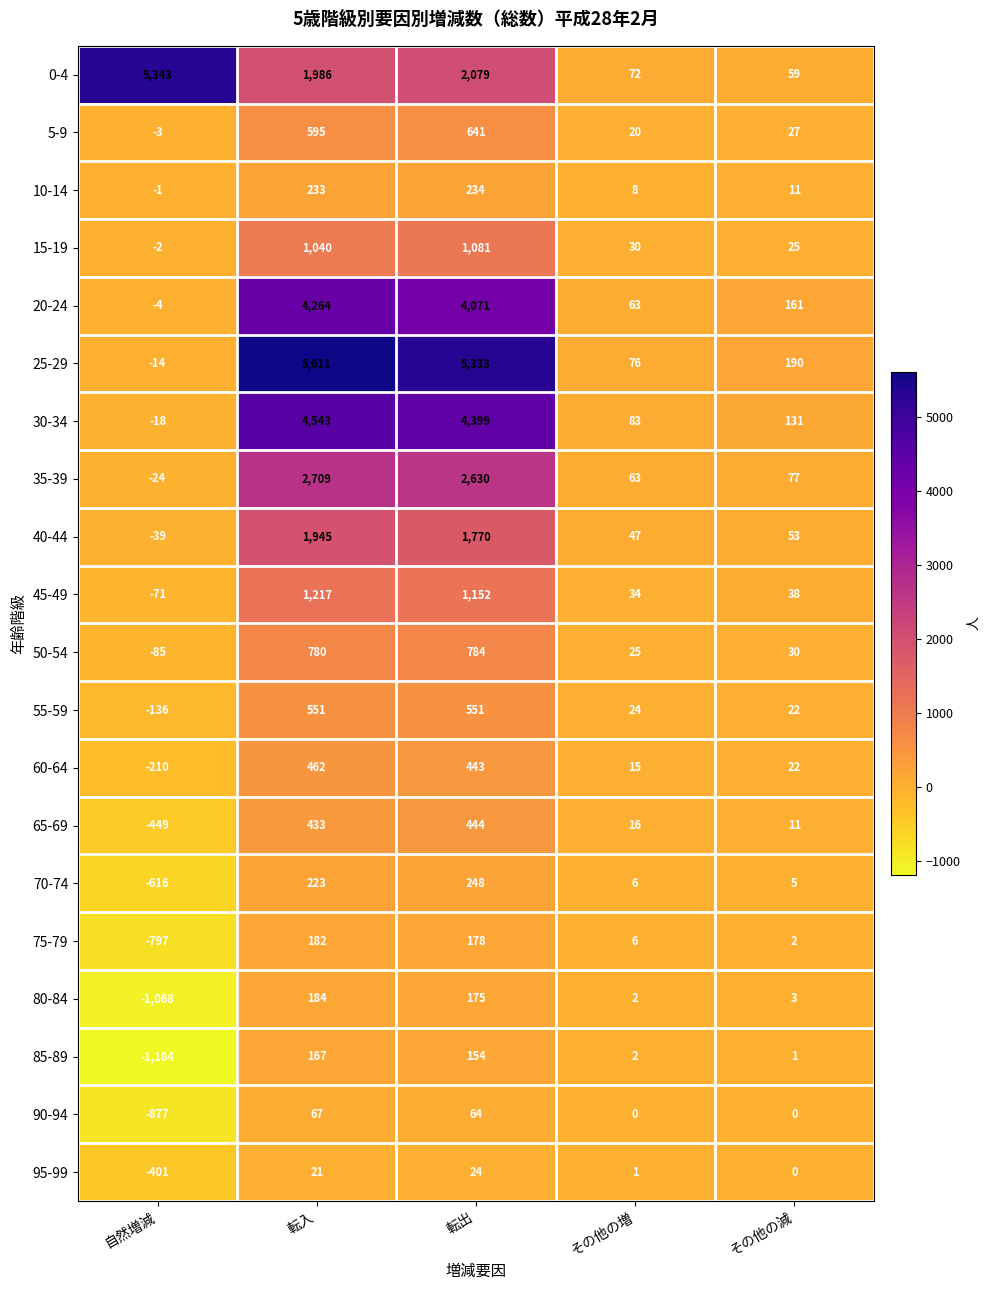

What is the difference between the maximum and minimum values in the 65-69 series?

893